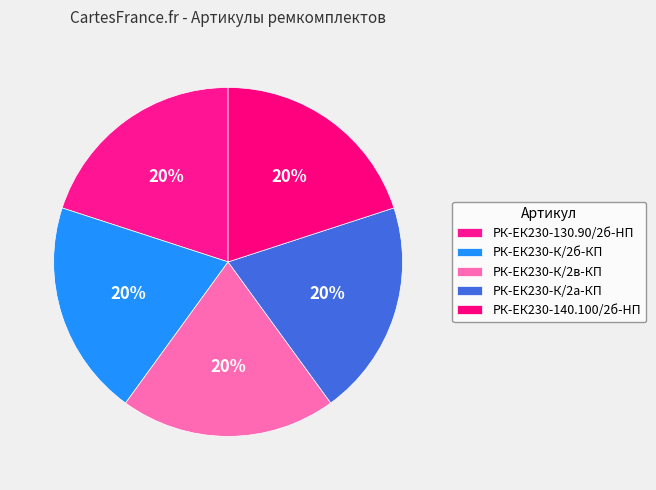

To the nearest percent, what is the combined percentage of РК-ЕК230-К/2в-КП and РК-ЕК230-К/2б-КП?

40%